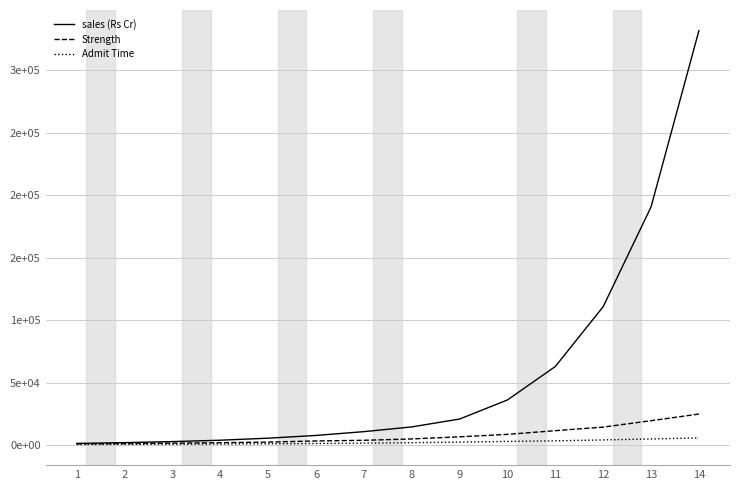

What are all the series names shown in the legend?

sales (Rs Cr), Strength, Admit Time